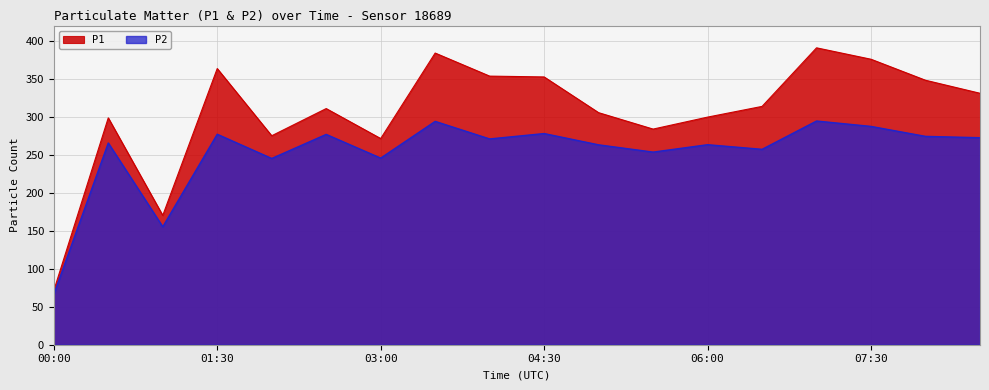

At how many categories does at least one series exceed 235?

16